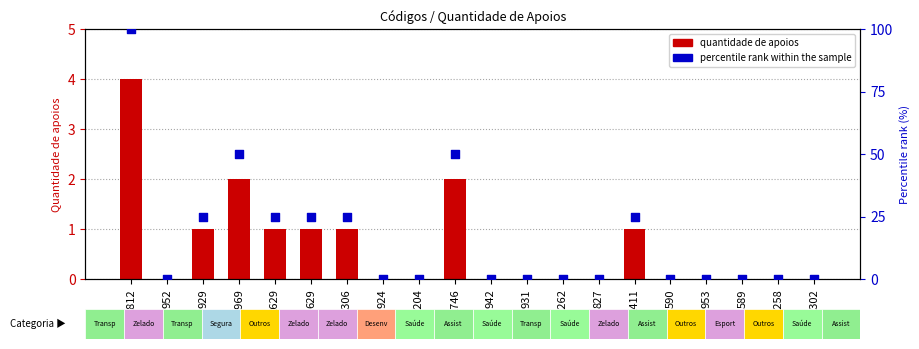

What is the total value across all series at 929?

26